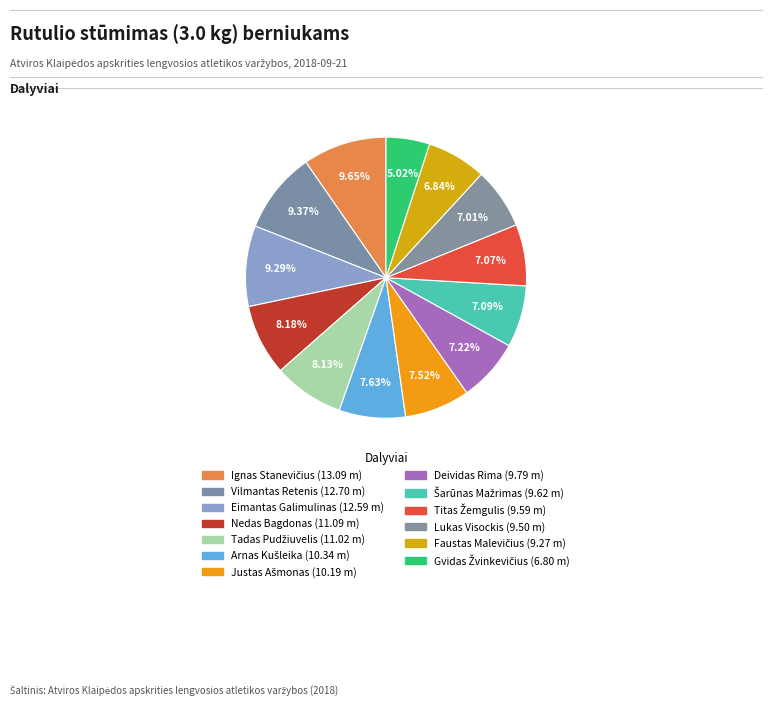

Between Faustas Malevičius and Lukas Visockis, which is larger?

Lukas Visockis